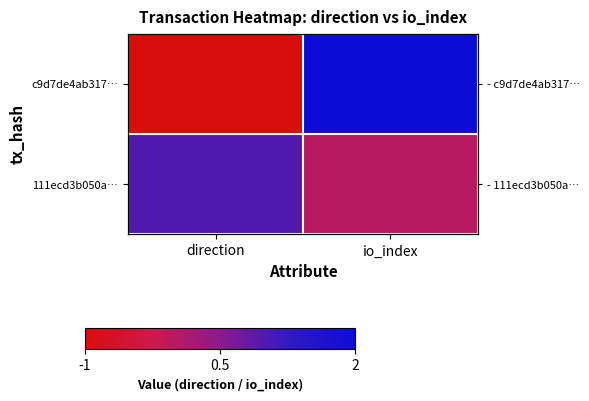

Which series has the largest range (max minus min)?

c9d7de4ab317…